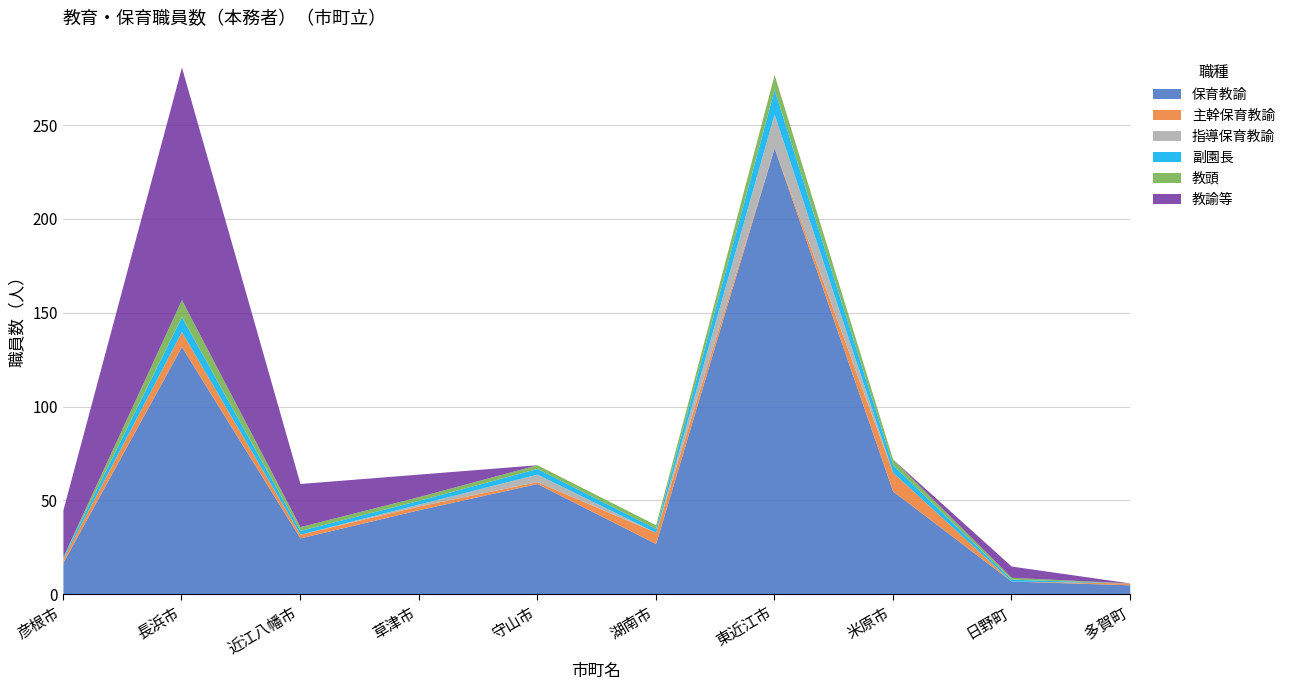

Reading left to right, transcribe all the data shown in this chart.

保育教諭: 17	132	30	45	59	27	238	55	7	5
主幹保育教諭: 2	8	2	2	1	6	0	10	0	1
指導保育教諭: 0	0	0	1	4	0	18	0	0	0
副園長: 1	8	2	2	3	2	13	4	1	0
教頭: 0	9	2	2	2	2	8	3	1	0
教諭等: 25	124	23	12	0	0	0	0	6	0